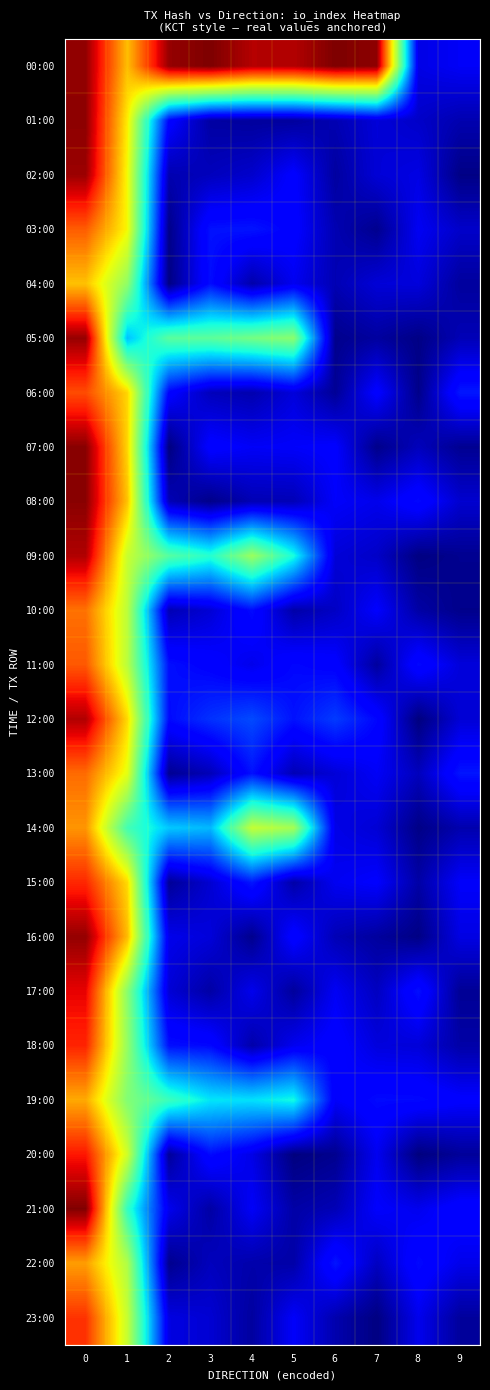

Which series has the largest total across all categories?

00:00